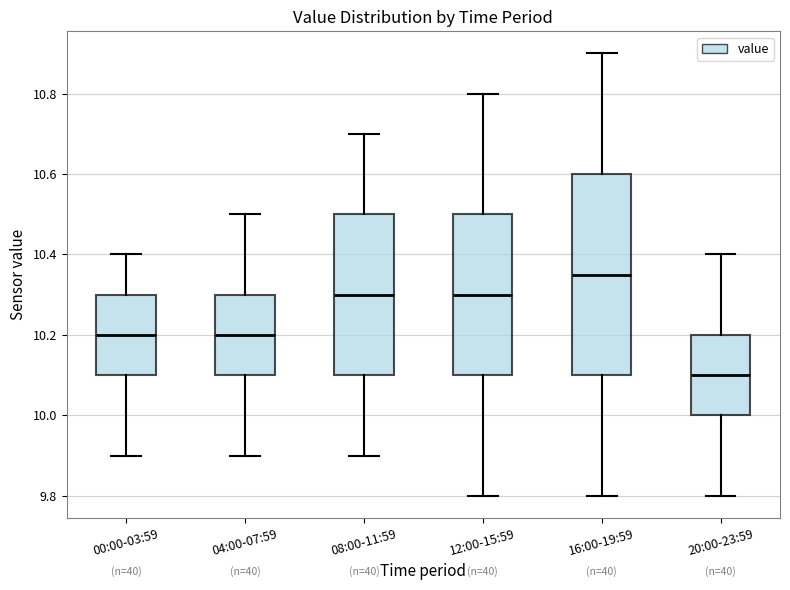

Reading left to right, transcribe this box plot: for each box, give where its median line is, the range the box spans, and where its two whiskers end, as read against the y-axis. The values are not printed on the chart, so give them approximately, as read against the axis.

00:00-03:59: median 10.20, box 10.10 to 10.30, whiskers 9.90 to 10.40
04:00-07:59: median 10.20, box 10.10 to 10.30, whiskers 9.90 to 10.50
08:00-11:59: median 10.30, box 10.10 to 10.50, whiskers 9.90 to 10.70
12:00-15:59: median 10.30, box 10.10 to 10.50, whiskers 9.80 to 10.80
16:00-19:59: median 10.36, box 10.10 to 10.60, whiskers 9.80 to 10.90
20:00-23:59: median 10.10, box 10.00 to 10.20, whiskers 9.80 to 10.40